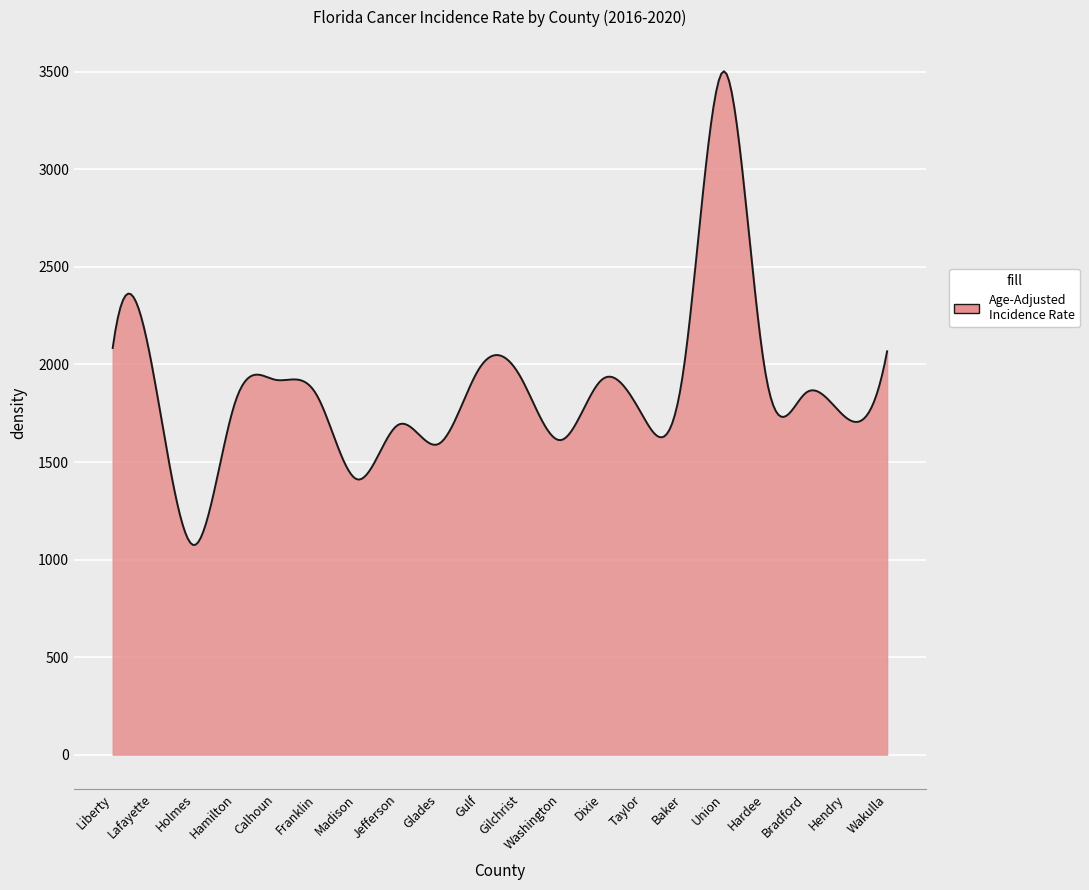

What is the smallest value displayed?

1074.8